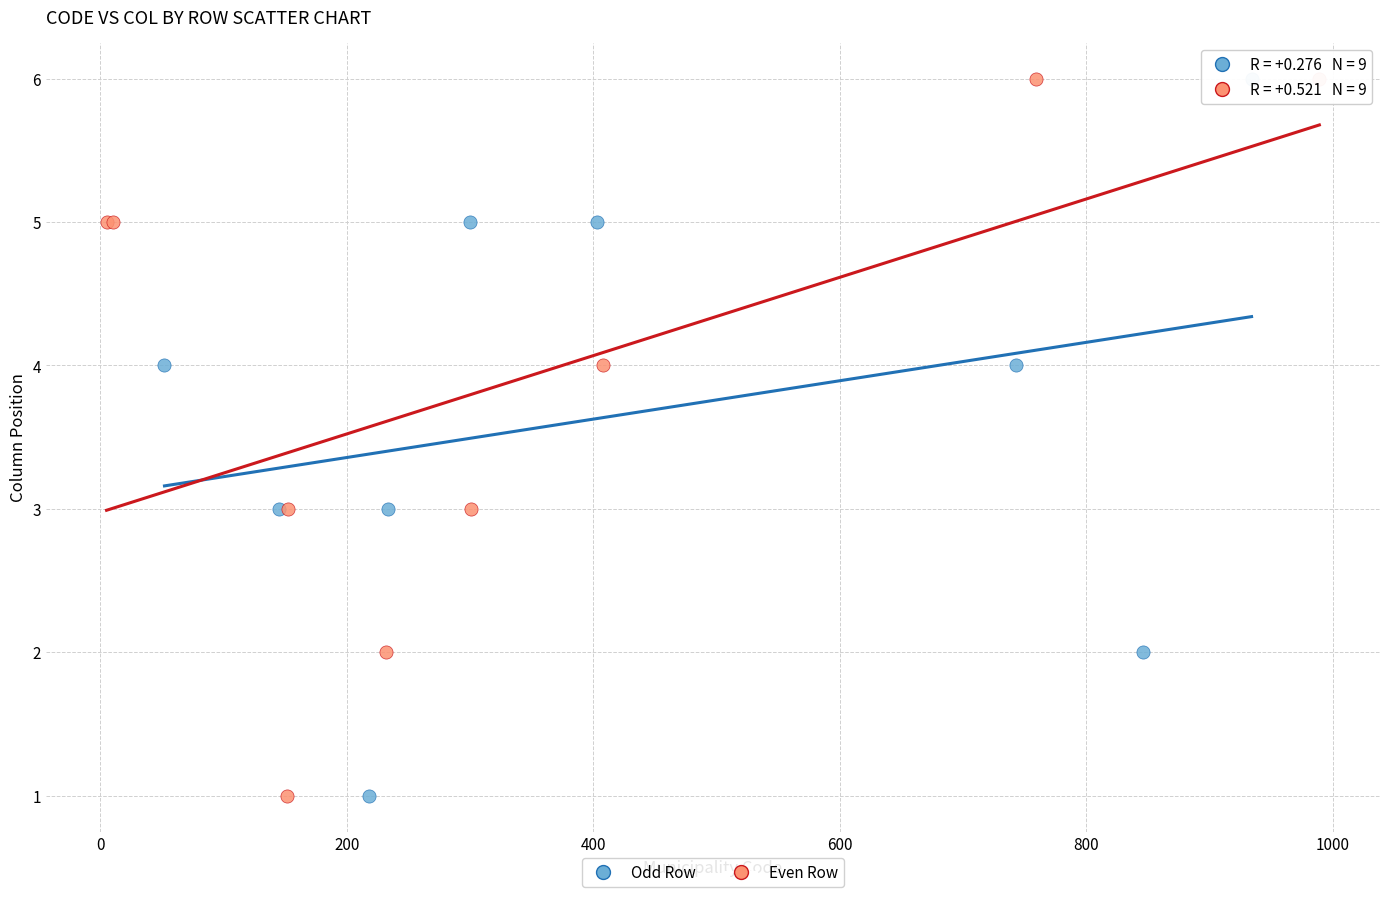

What are all the series names shown in the legend?

Odd Row, Even Row